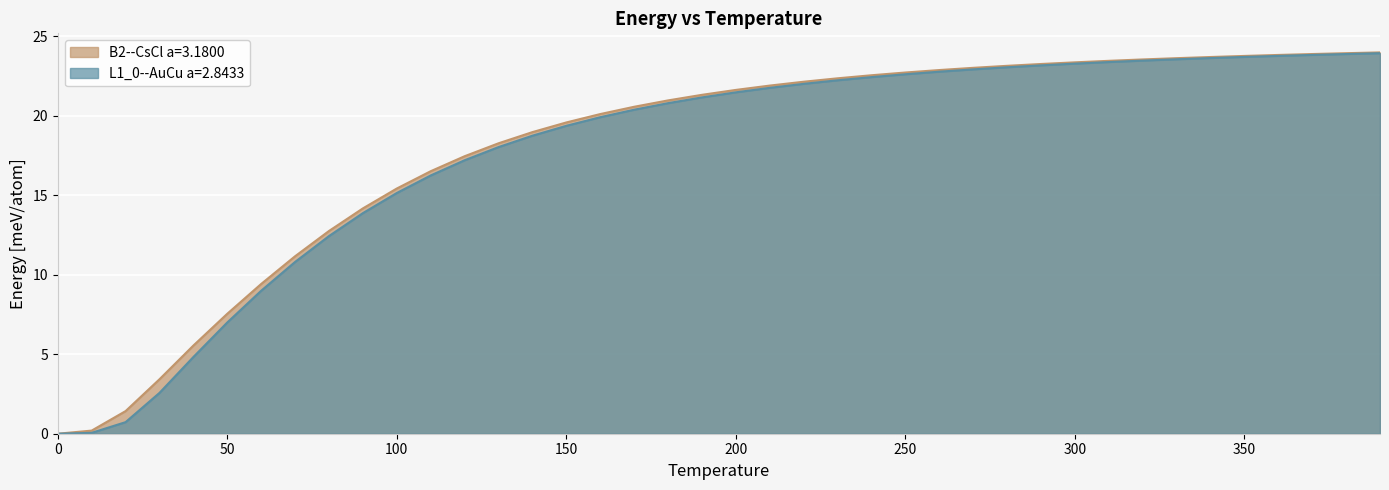

True or false: L1_0--AuCu a=2.8433 has more than 1 interior local peaks.

False